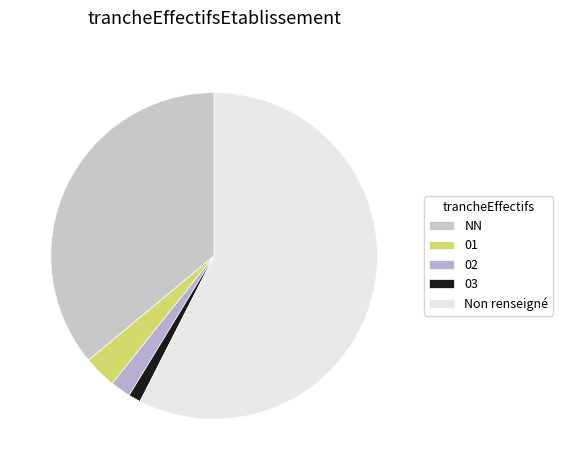

How many slices are in this pie chart?

5